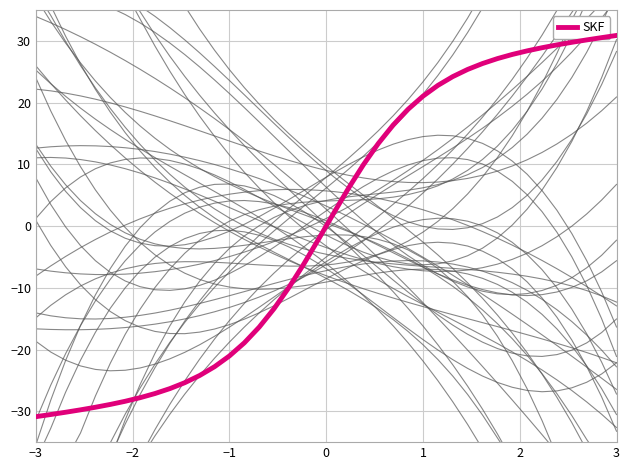

What is the maximum value for SKF?

30.9